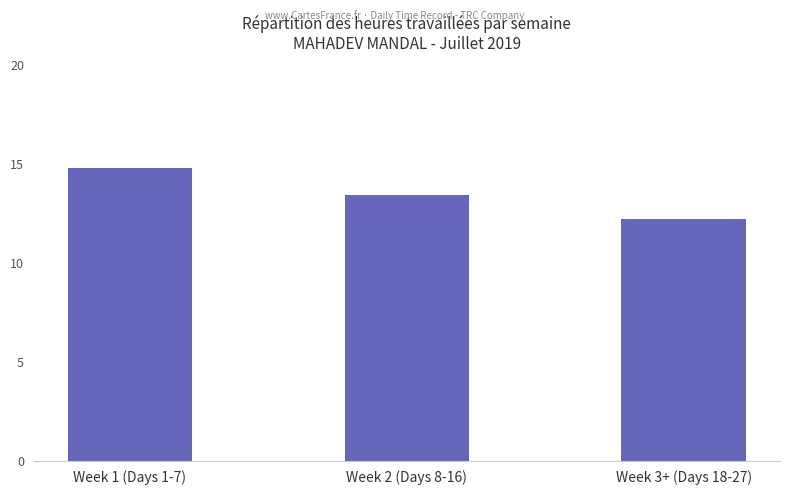

What is the minimum value shown in the chart?

12.2